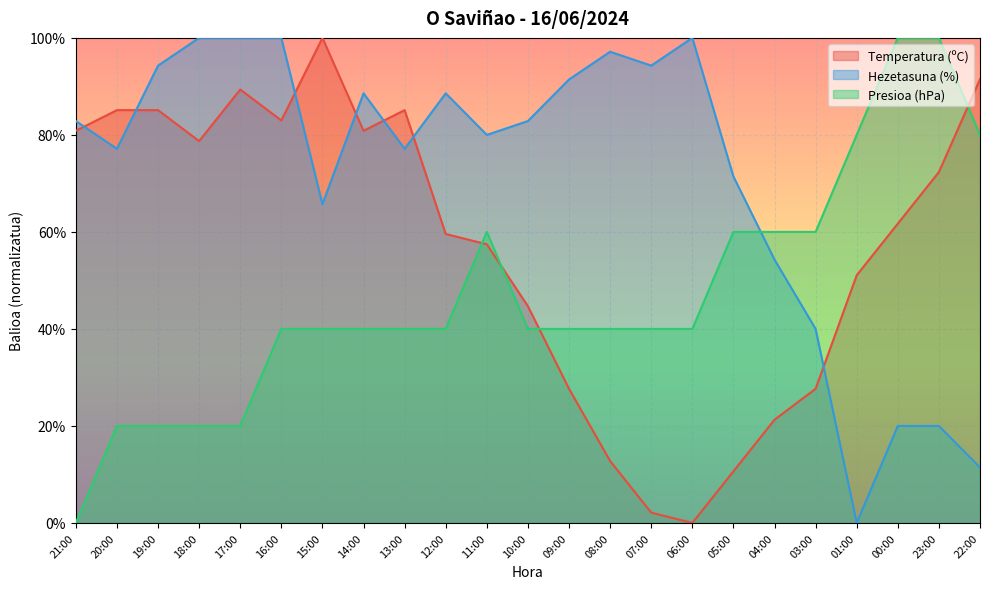

What is the difference between the highest and lowest values at 05:00?

60.8